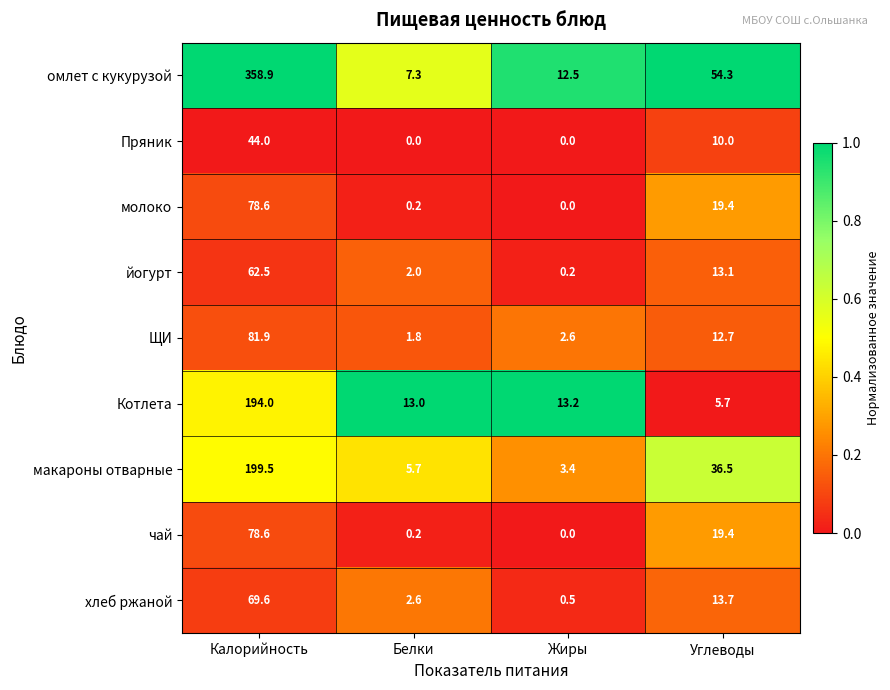

Which series has the widest spread of values?

омлет с кукурузой